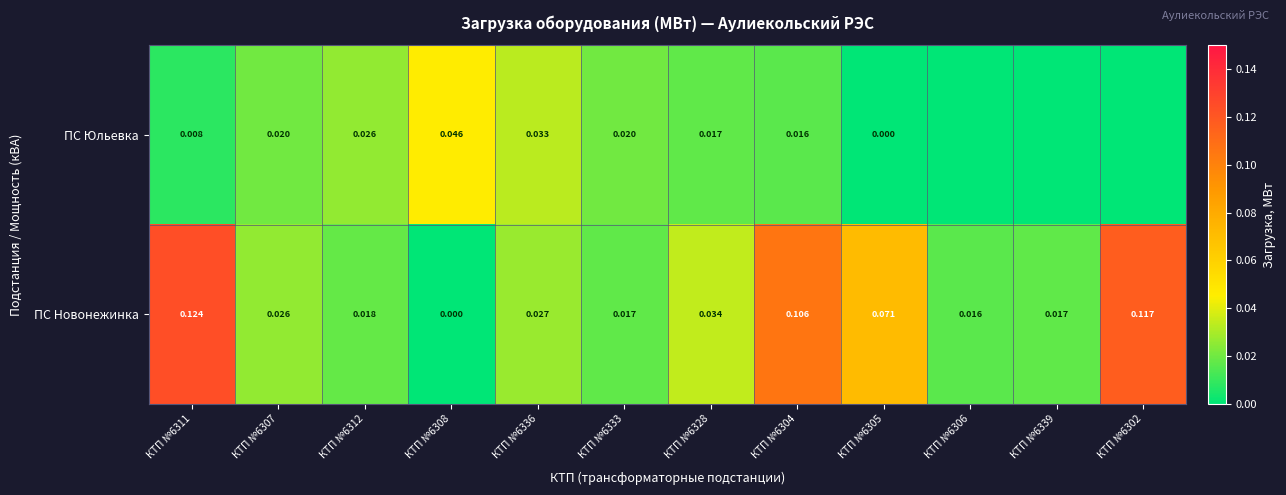

Rank the series at КТП №6311 from highest to lowest value.

ПС Новонежинка, ПС Юльевка